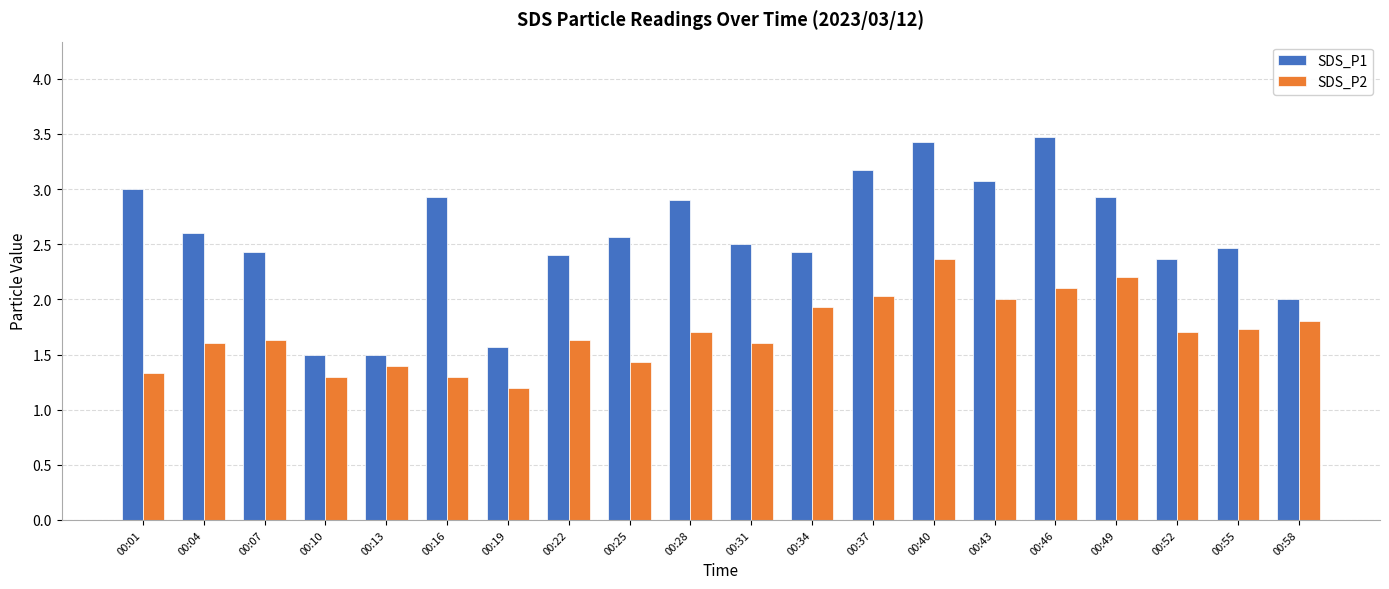

How many data points does each series have?

20